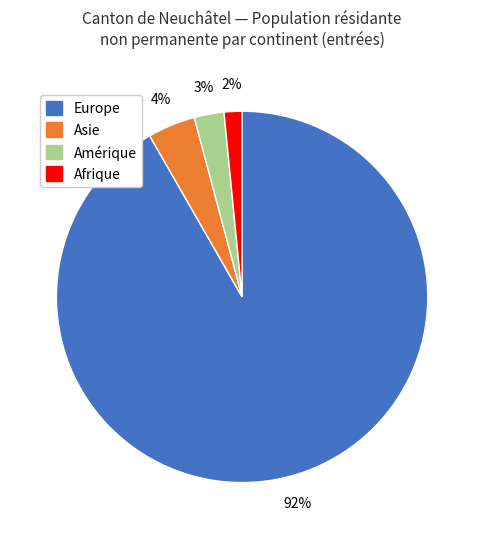

Does Asie account for over 50% of the chart?

No